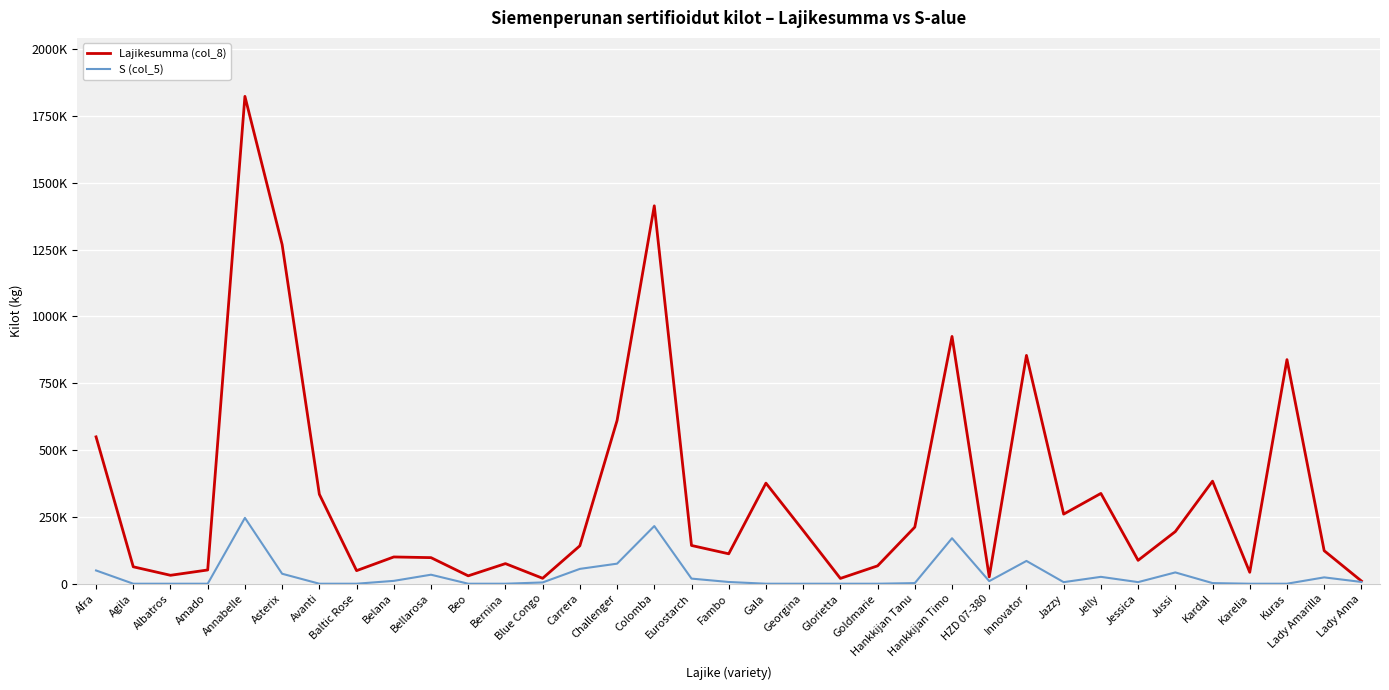

Is the value of S (col_5) at Jazzy greater than the value of Lajikesumma (col_8) at Bellarosa?

No